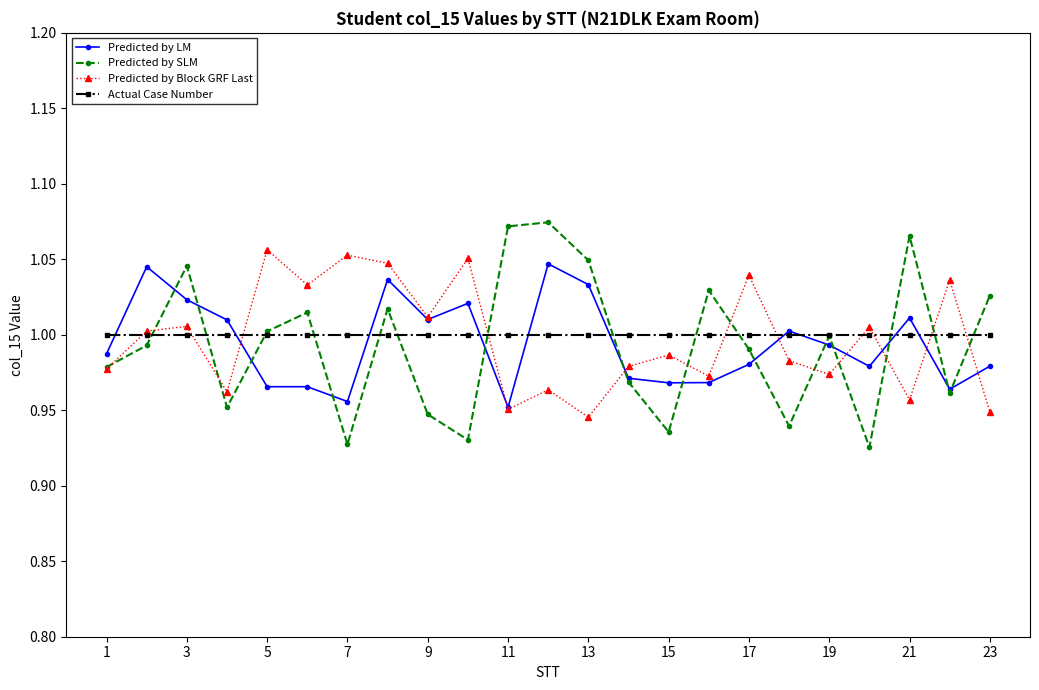

Does the chart display data point markers on the line(s)?

Yes